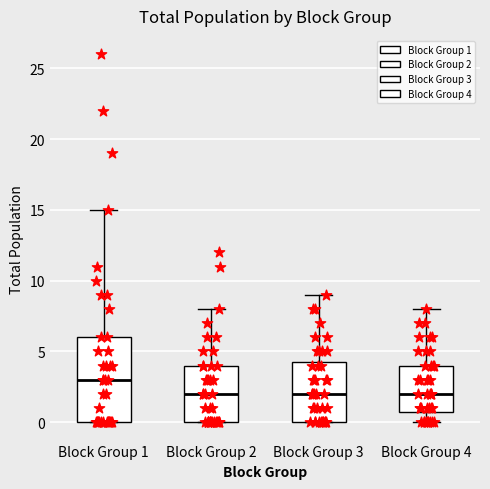

Where is the lower edge of the box for Block Group 4 on the y-axis? The values are not printed on the chart, so give them approximately, as read against the axis.

1.0